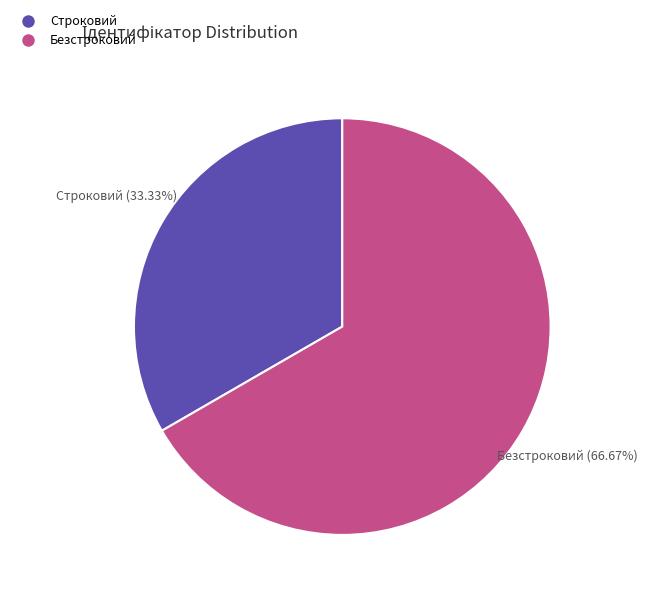

Is there any slice that represents more than half of the pie?

Yes